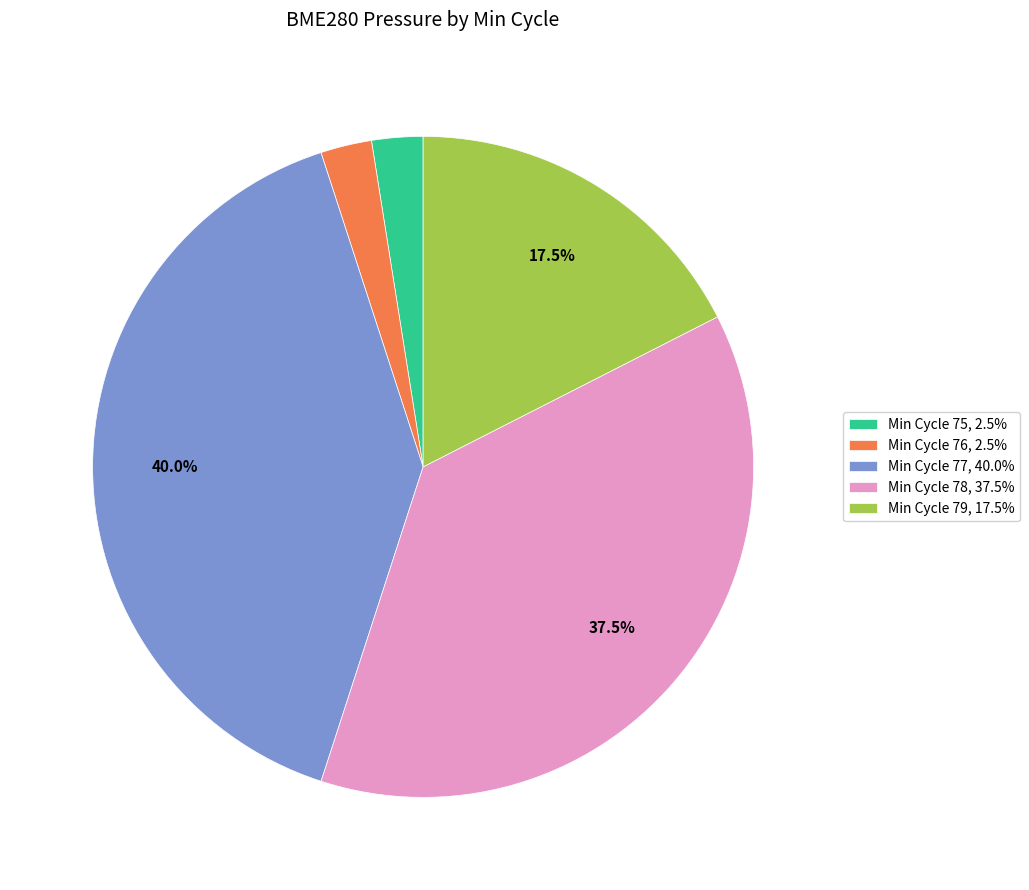

What is the ratio of the value at Min Cycle 79, 17.5% to the value at Min Cycle 75, 2.5%?

7.0